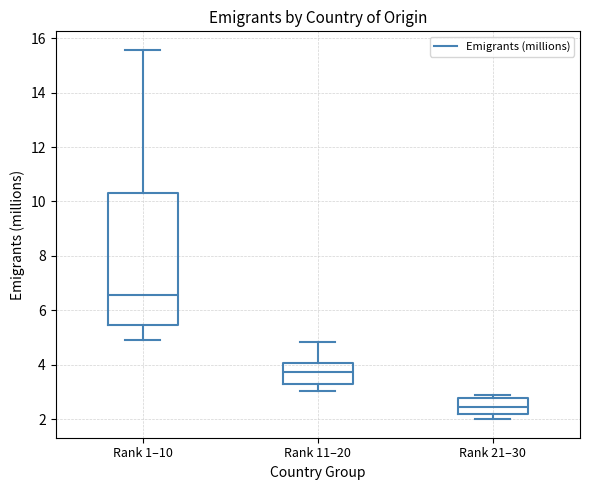

Reading left to right, transcribe this box plot: for each box, give where its median line is, the range the box spans, and where its two whiskers end, as read against the y-axis. The values are not printed on the chart, so give them approximately, as read against the axis.

Rank 1–10: median 6.6, box 5.4 to 10.4, whiskers 5.0 to 15.6
Rank 11–20: median 3.8, box 3.4 to 4.0, whiskers 3.0 to 4.8
Rank 21–30: median 2.4, box 2.2 to 2.8, whiskers 2.0 to 3.0